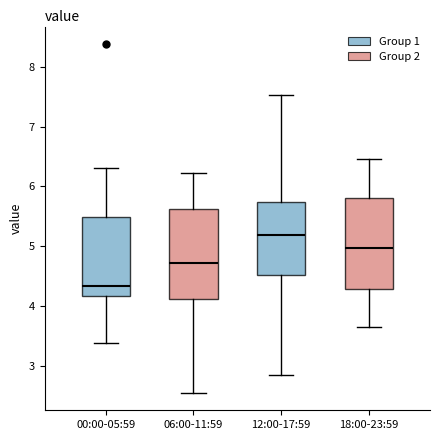

Which box has the highest median line?

12:00-17:59